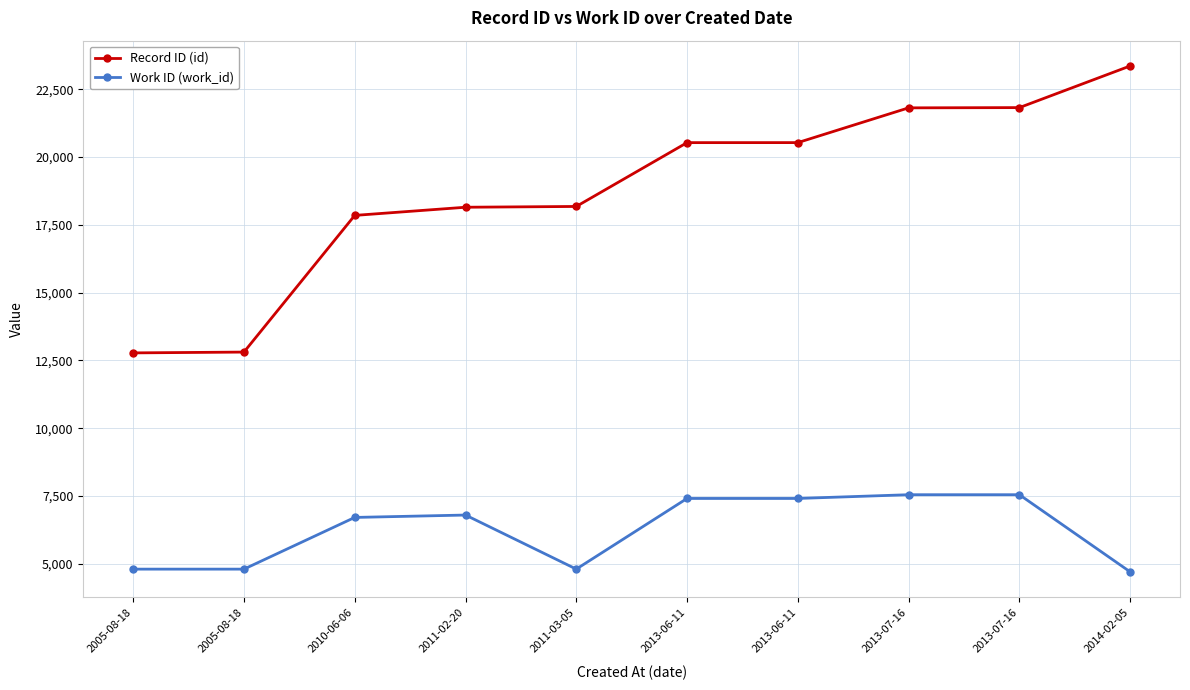

Which series has the largest total across all categories?

Record ID (id)